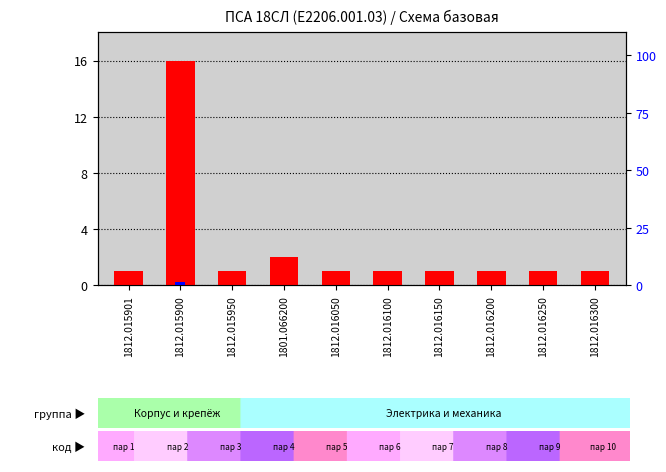

Where is percentile rank within the sample nearest to the value 0?

1812.015950